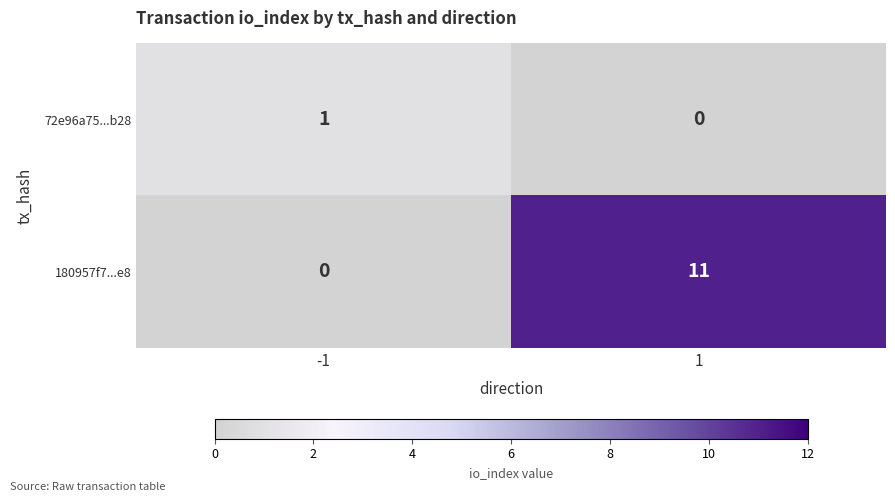

What is the sum of the 180957f7...e8 values at 1 and -1?

11